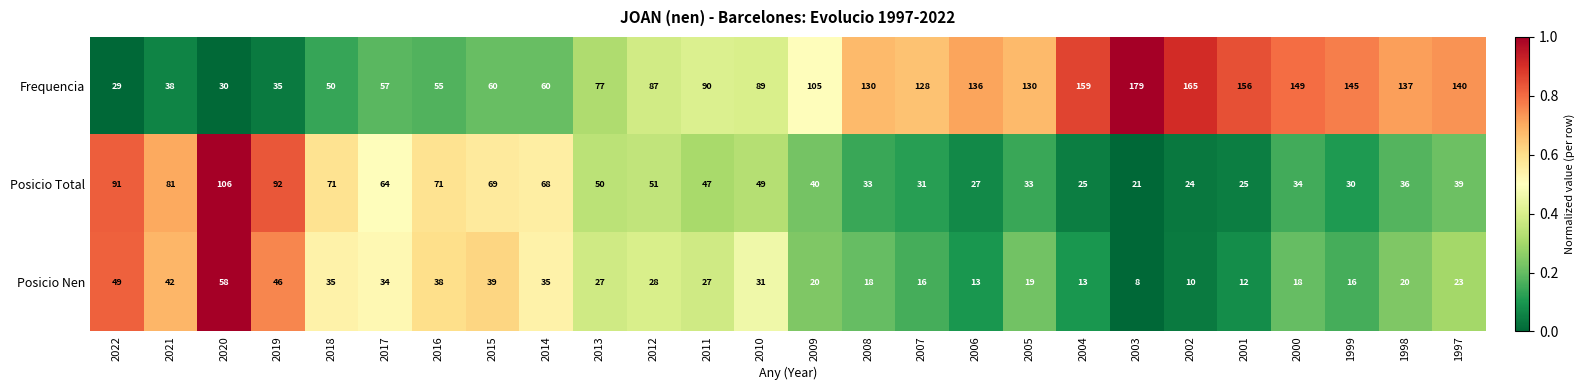

Is it true that Posicio Nen equals 81 at 2019?

False